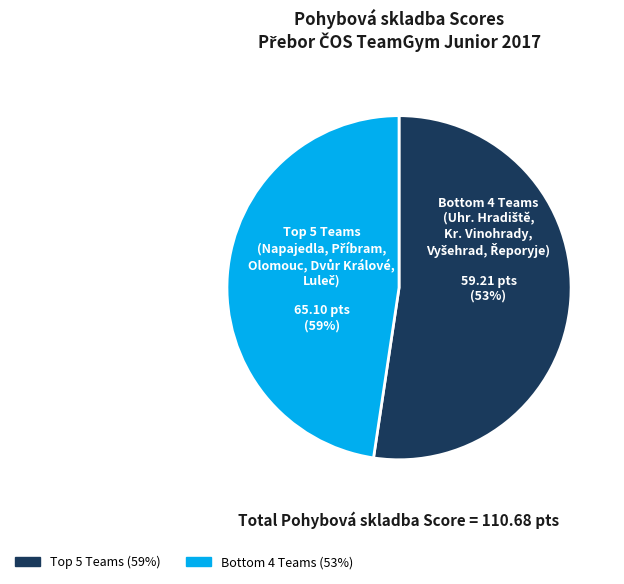

To the nearest percent, what percentage of the pie is T. J. Sokol Uherské Hradiště?

12%